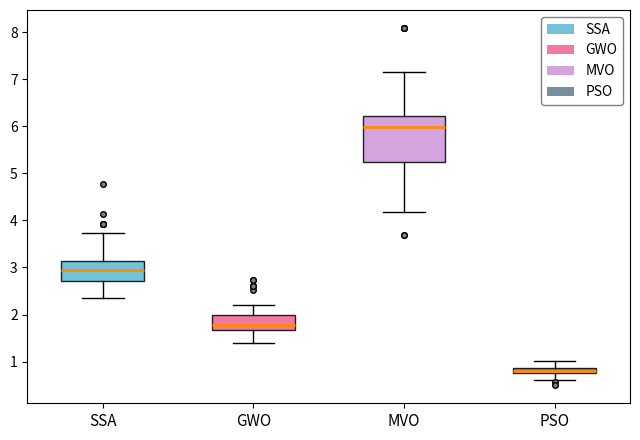

Which box is the tallest, from its lower edge to its upper edge?

MVO